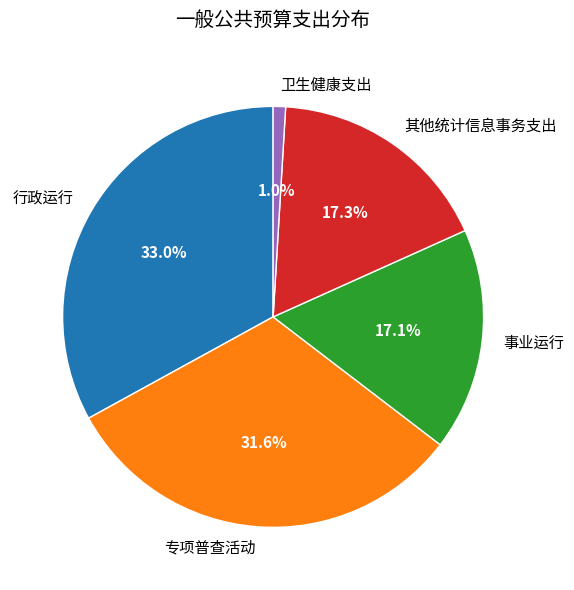

What is the ratio of the value at 行政运行 to the value at 事业运行?

1.9